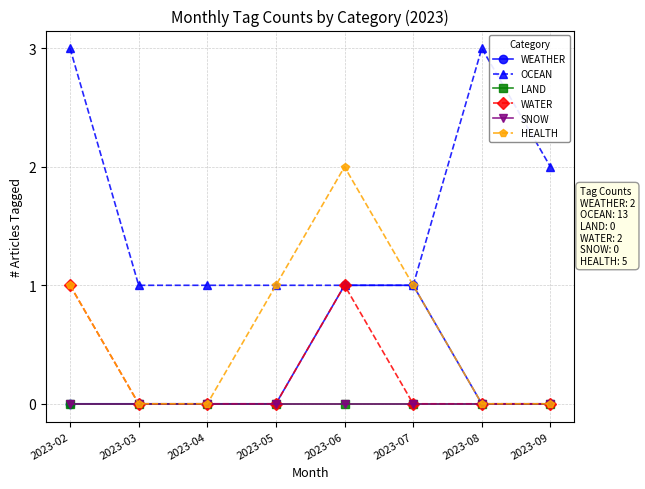

True or false: WEATHER and LAND intersect in this chart.

False